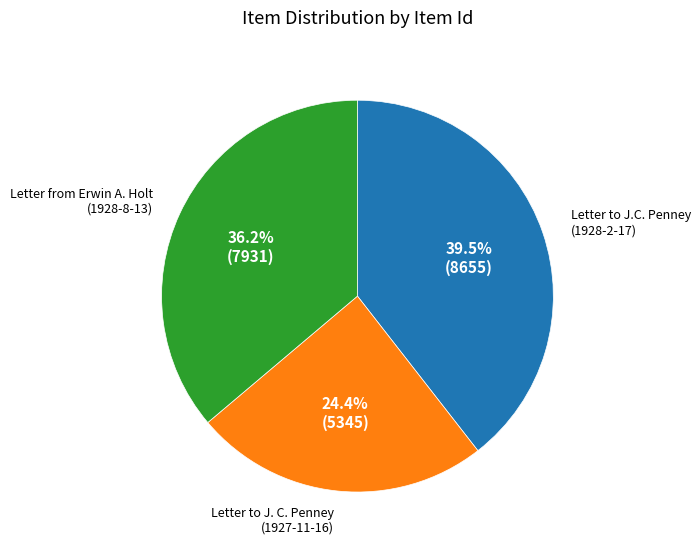

Rank the categories by value from highest to lowest.

Letter to J.C. Penney (1928-2-17), Letter from Erwin A. Holt (1928-8-13), Letter to J. C. Penney (1927-11-16)